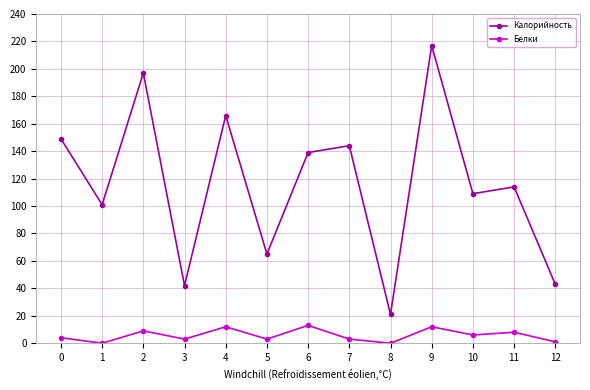

Between 2 and 10, which series saw the biggest shift?

Калорийность